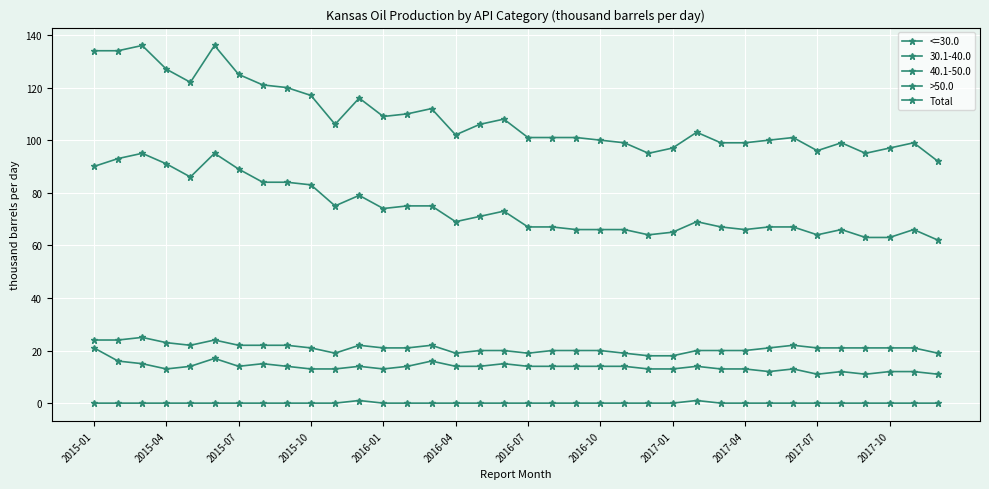

Is this an area chart (filled region under the line)?

No